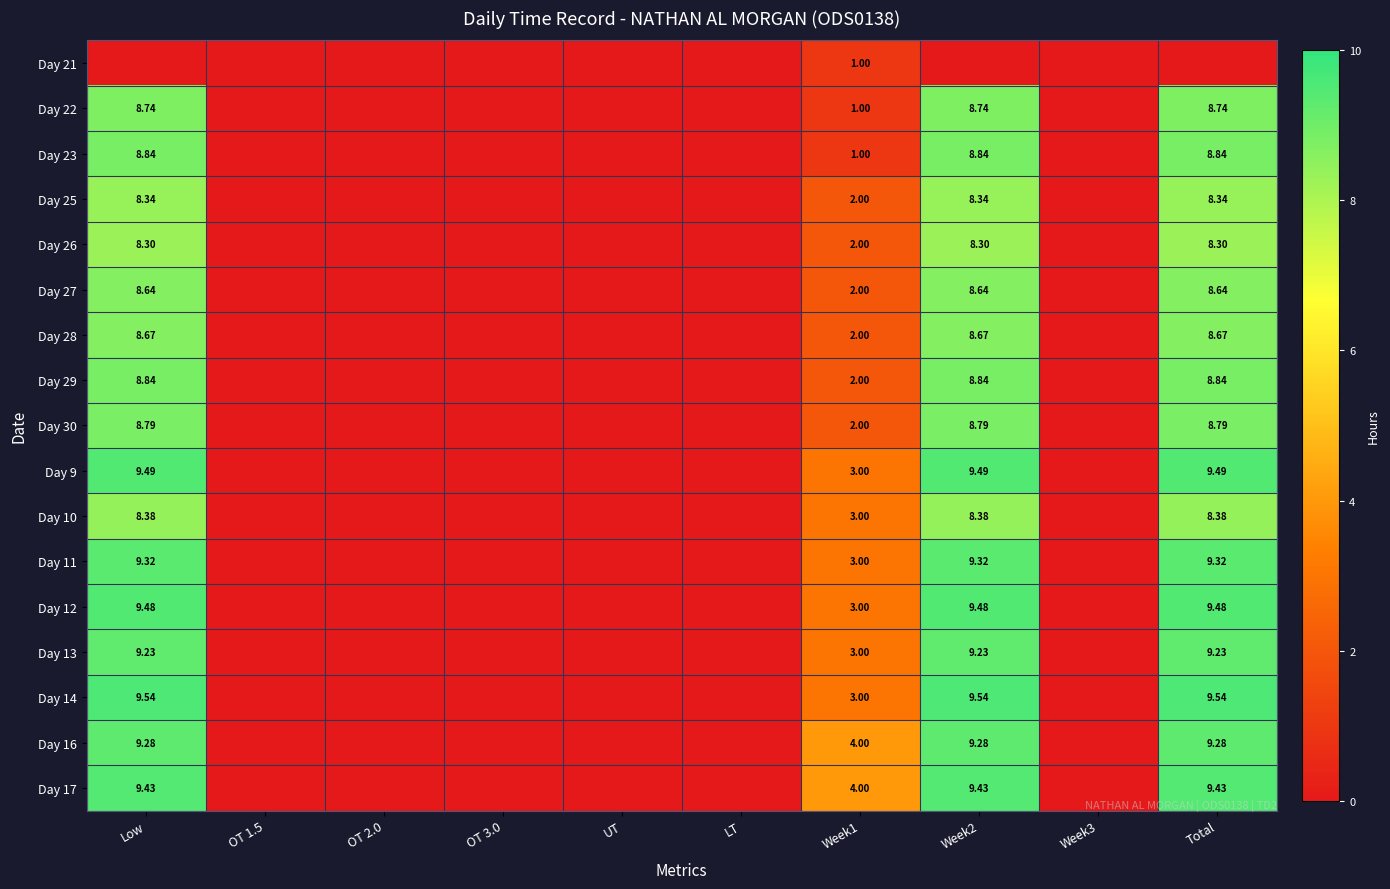

True or false: Day 26 has a value of -5.3 at Week3.

False